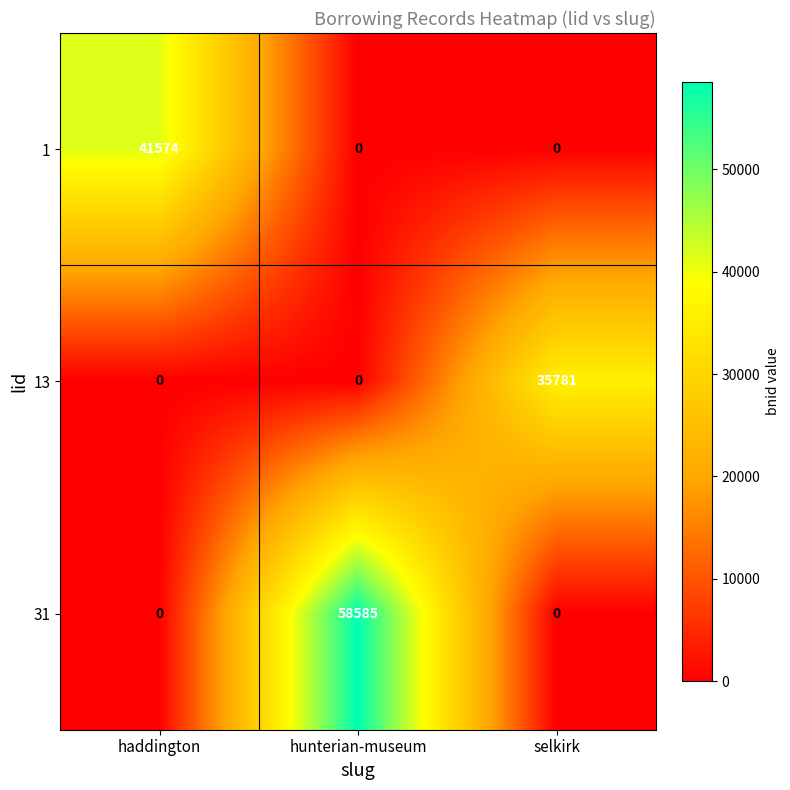

Rank the series by their maximum value, from lowest to highest.

13, 1, 31